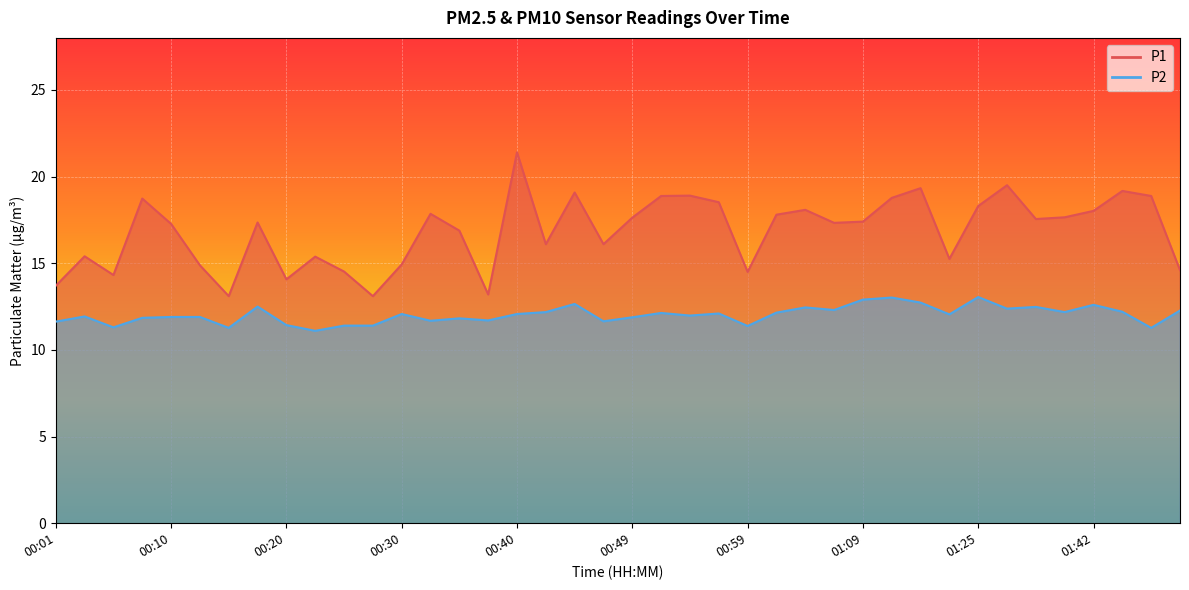

At 01:02, list the series in order from largest to smallest.

P1, P2